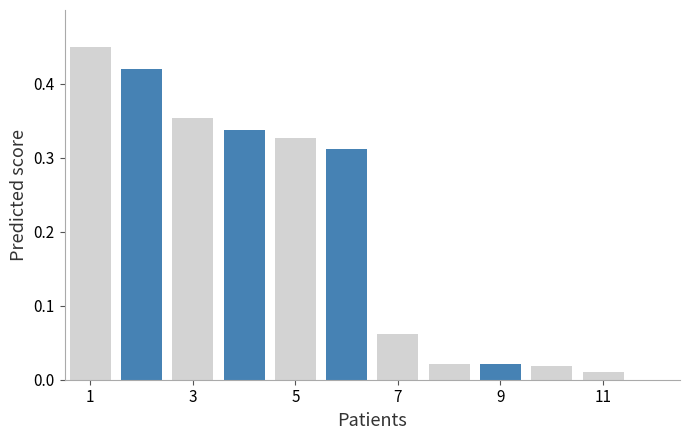

How many values are above zero?

11